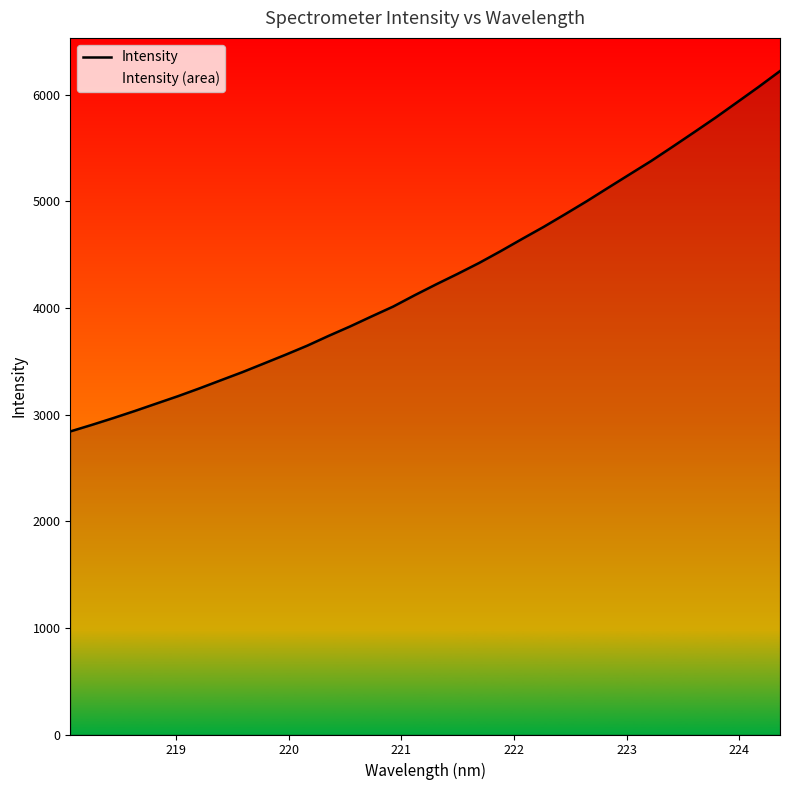

What is the difference between the maximum and minimum values?

3379.7